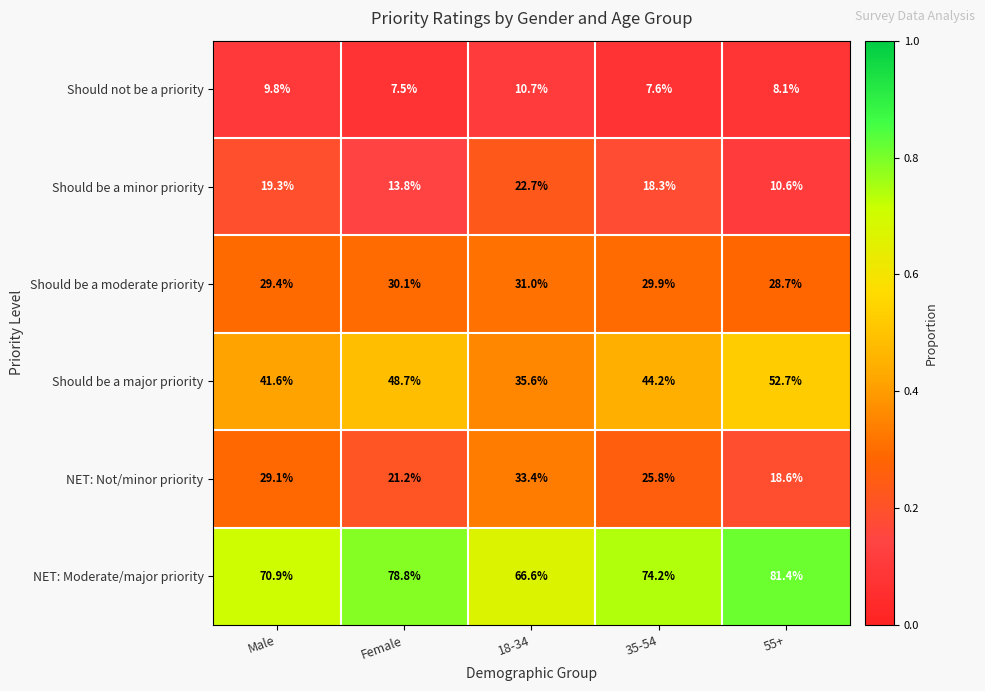

Reading left to right, what are all the values shown in this chart?

Should not be a priority: Male=9.8	Female=7.5	18-34=10.7	35-54=7.6	55+=8.1
Should be a minor priority: Male=19.3	Female=13.8	18-34=22.7	35-54=18.3	55+=10.6
Should be a moderate priority: Male=29.4	Female=30.1	18-34=31.0	35-54=29.9	55+=28.7
Should be a major priority: Male=41.6	Female=48.7	18-34=35.6	35-54=44.2	55+=52.7
NET: Not/minor priority: Male=29.1	Female=21.2	18-34=33.4	35-54=25.8	55+=18.6
NET: Moderate/major priority: Male=70.9	Female=78.8	18-34=66.6	35-54=74.2	55+=81.4